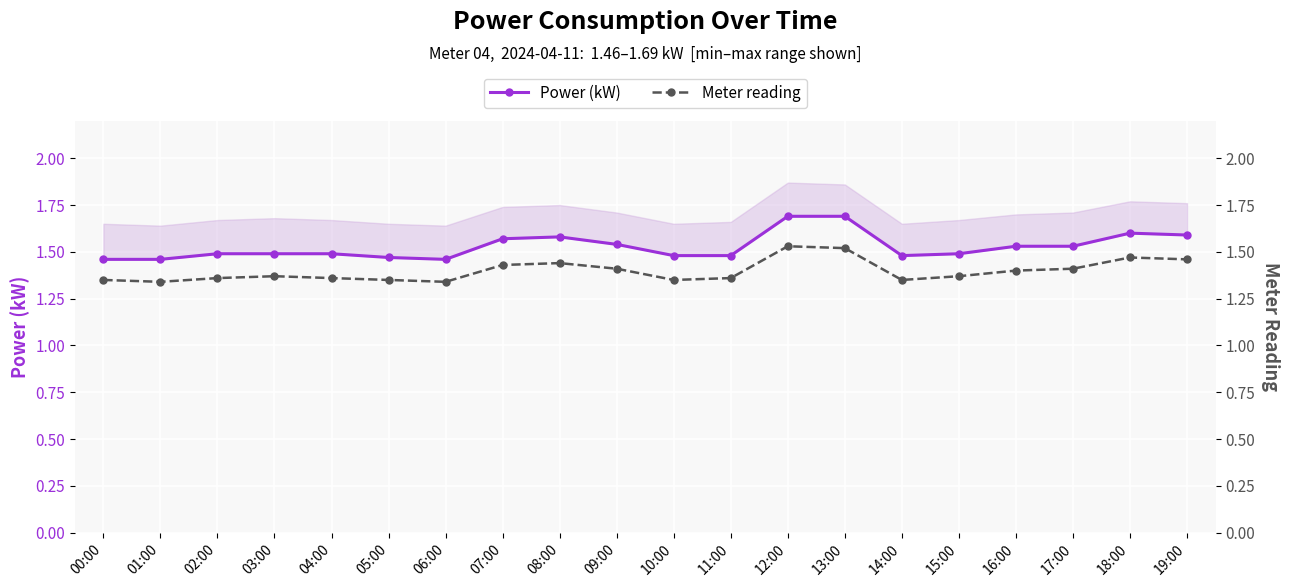

True or false: Power (kW) has more than 2 points higher than both neighbors.

False